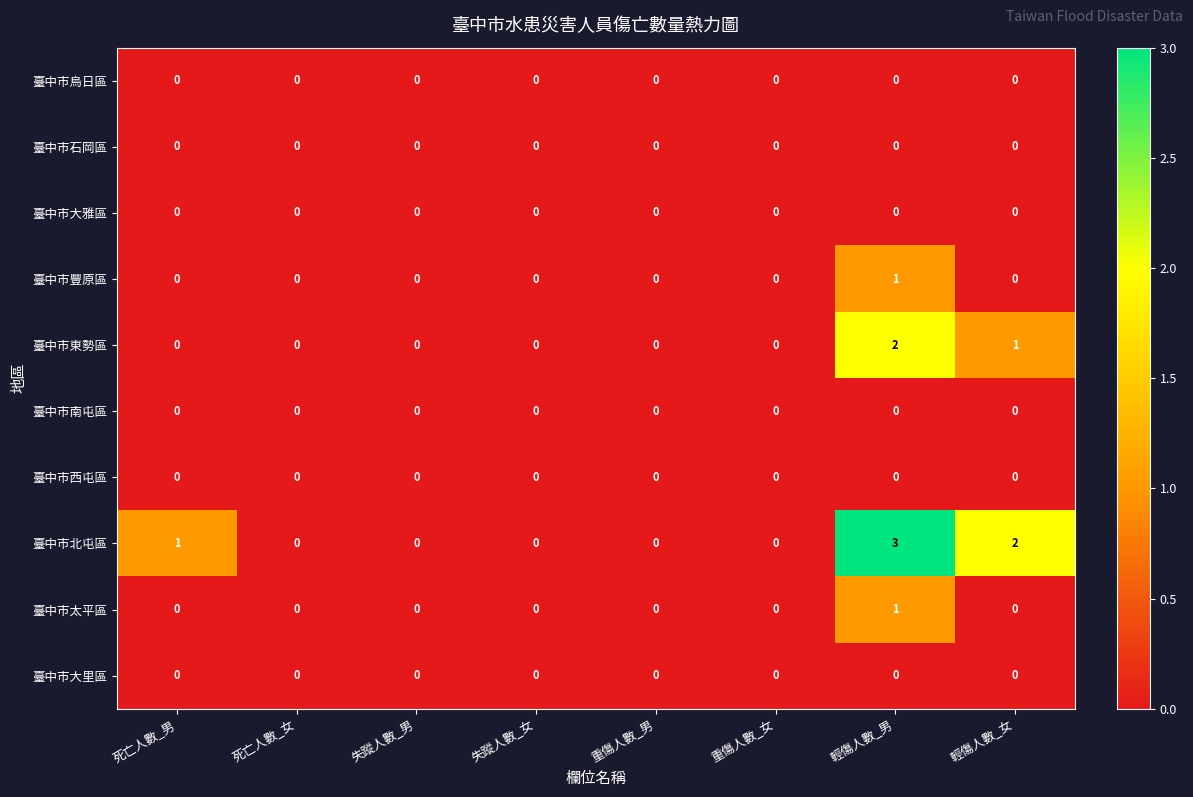

At which category is the sum across all series the highest?

輕傷人數_男